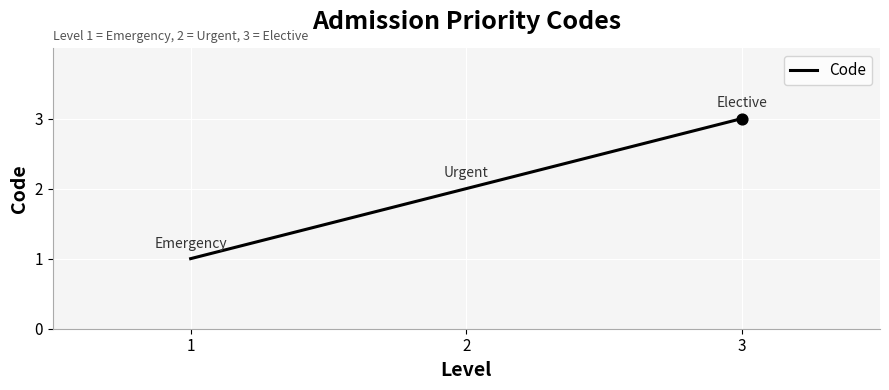

What is the ratio of the value at 1 to the value at 2?

0.5